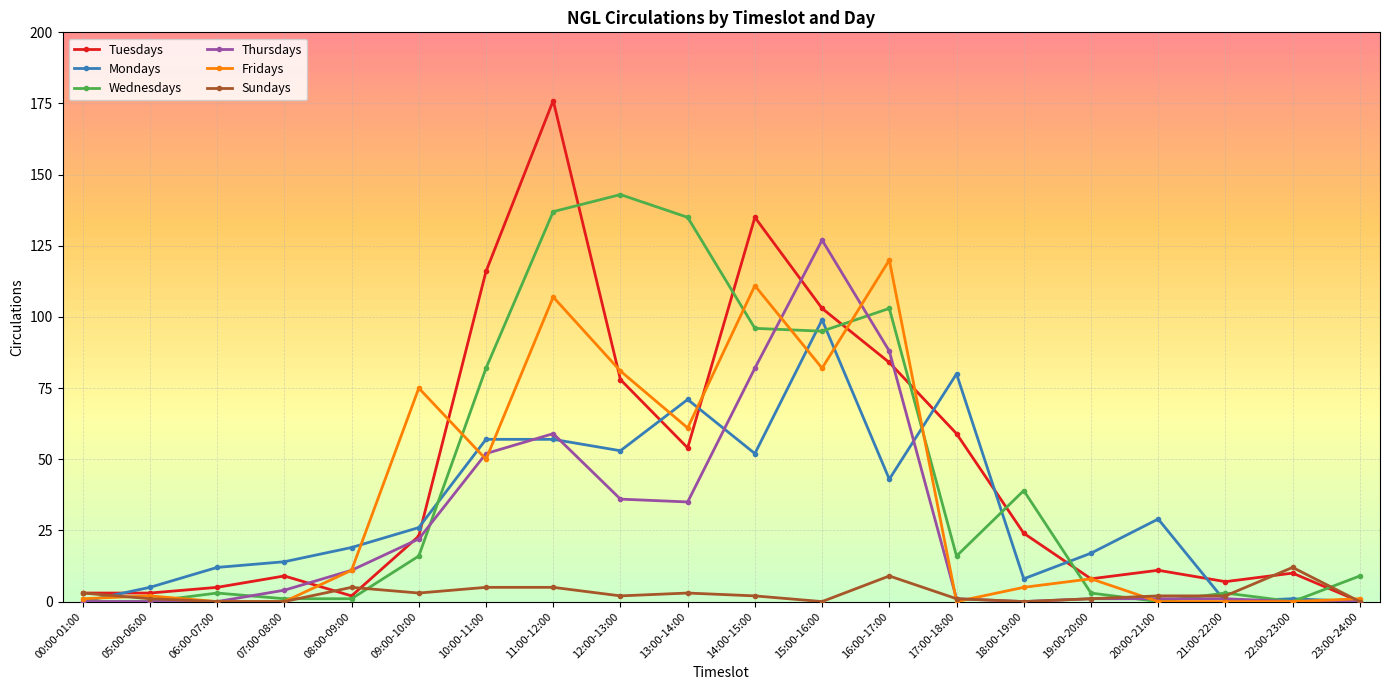

At which category is the sum across all series the highest?

11:00-12:00